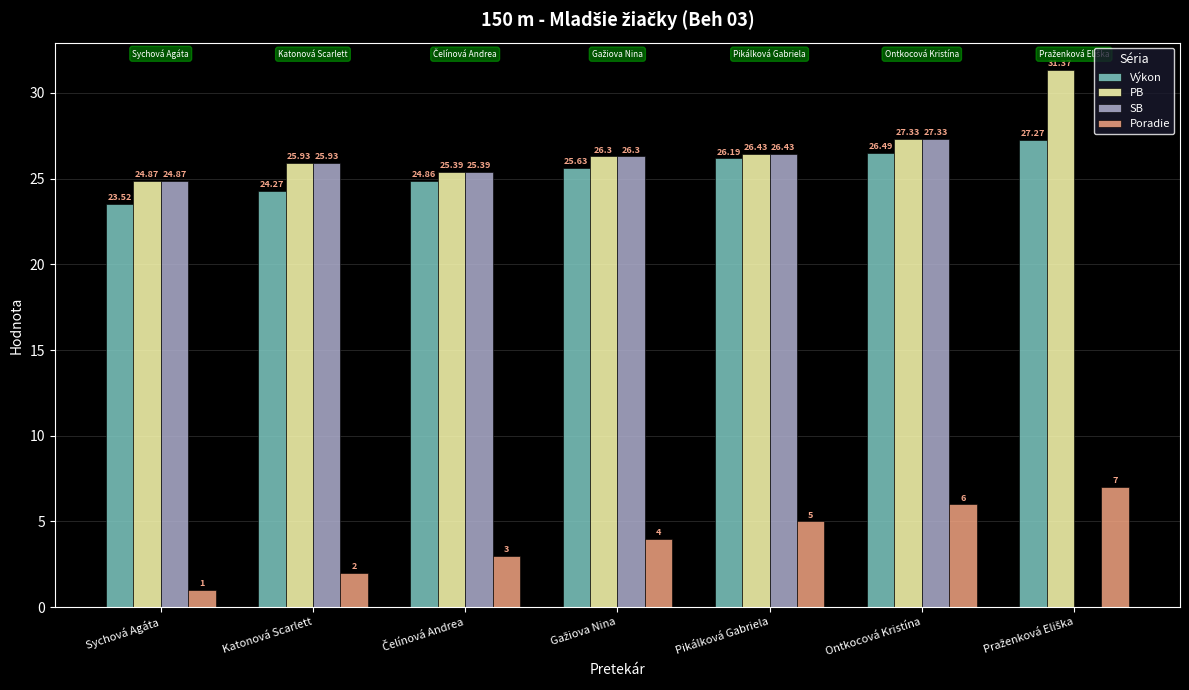

What is the spread (max minus min) of values at Sychová Agáta?

23.9